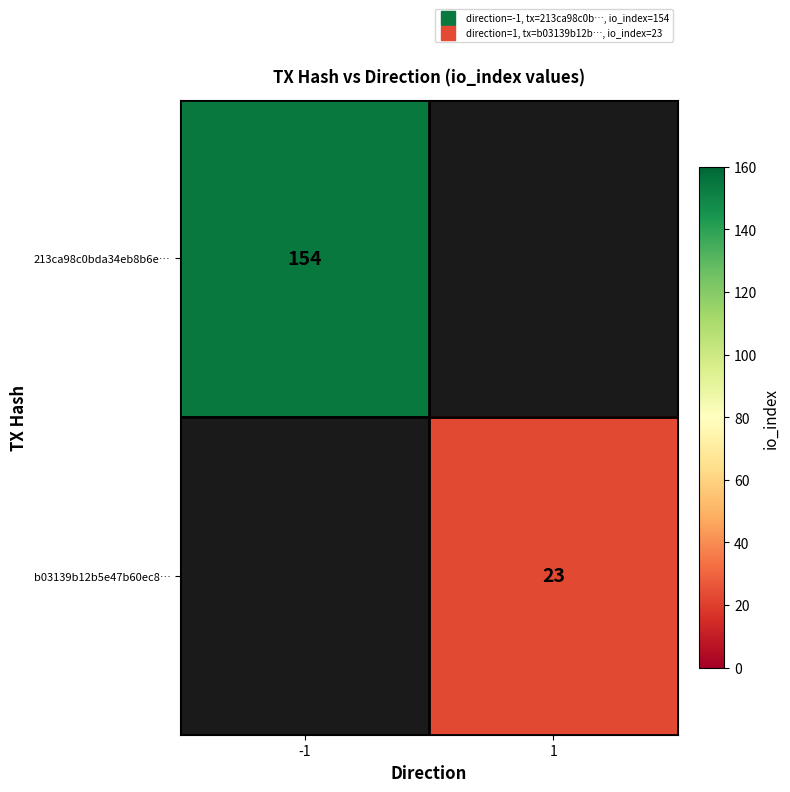

How many distinct data groups are displayed?

2